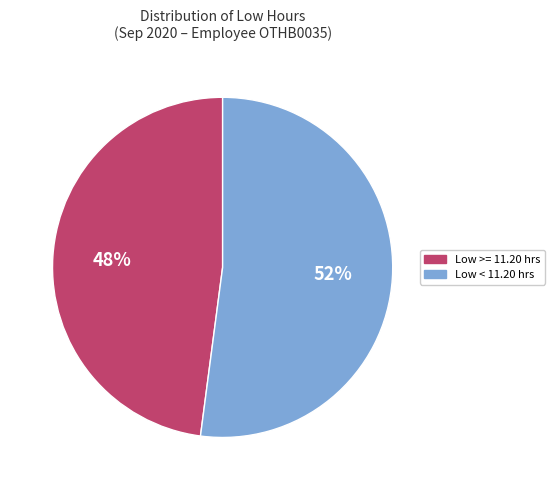

Is there any slice that represents more than half of the pie?

Yes